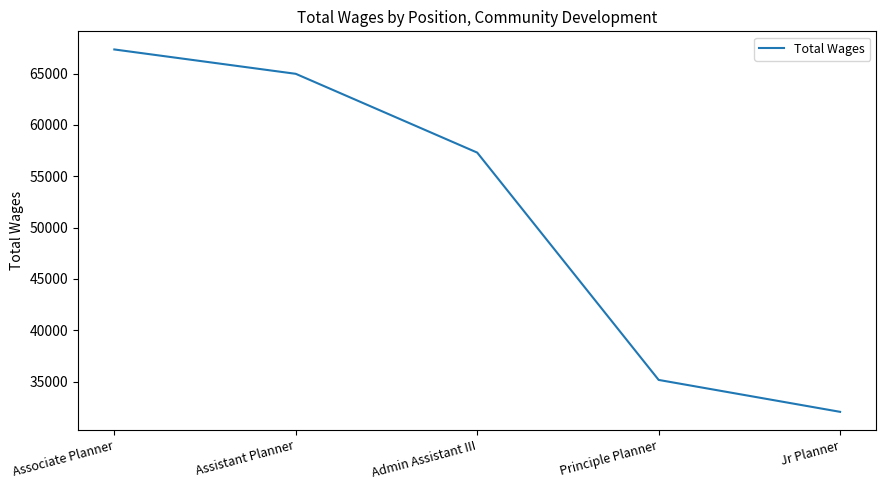

Does the chart display data point markers on the line(s)?

No